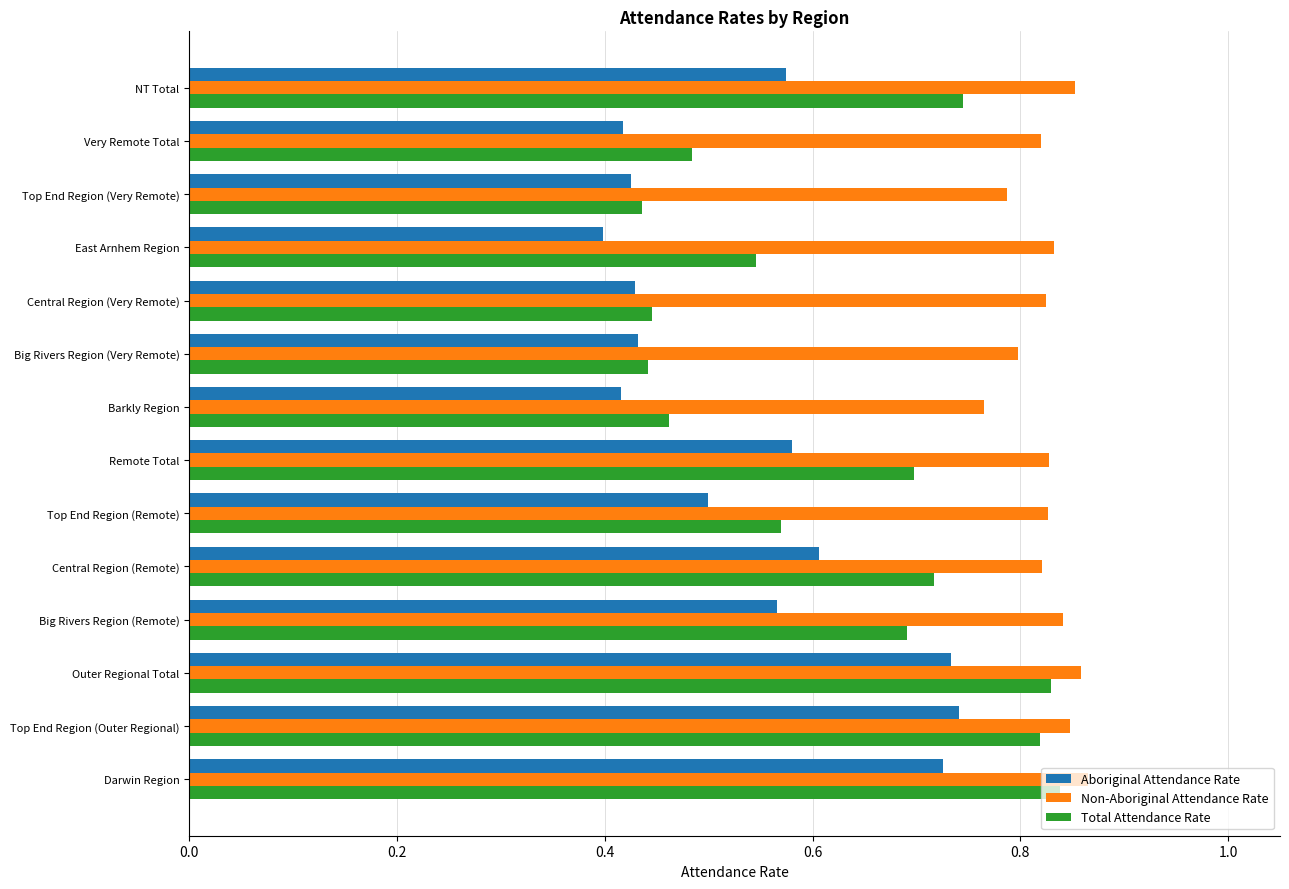

At how many categories does at least one series exceed 0?

14